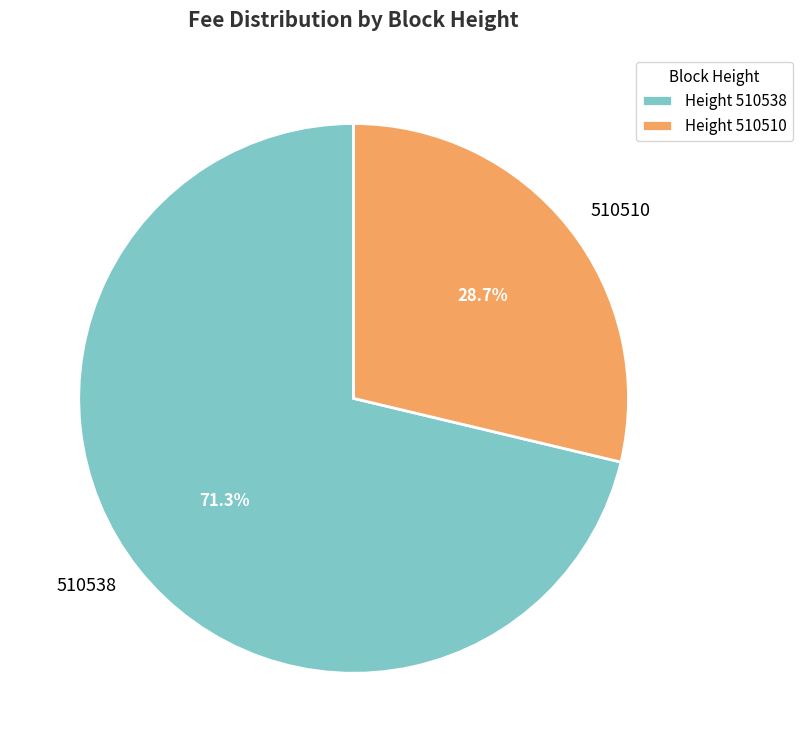

What is the largest slice in the pie chart?

510538